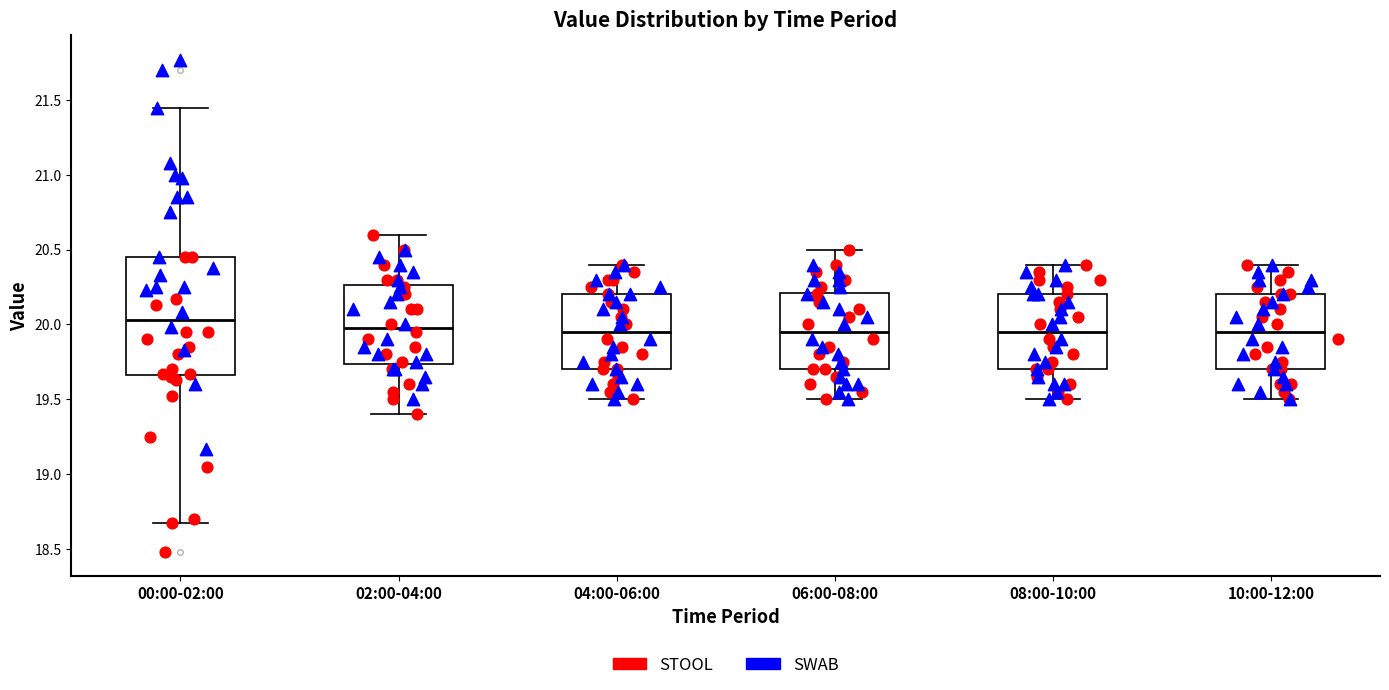

Which box is the tallest, from its lower edge to its upper edge?

00:00-02:00